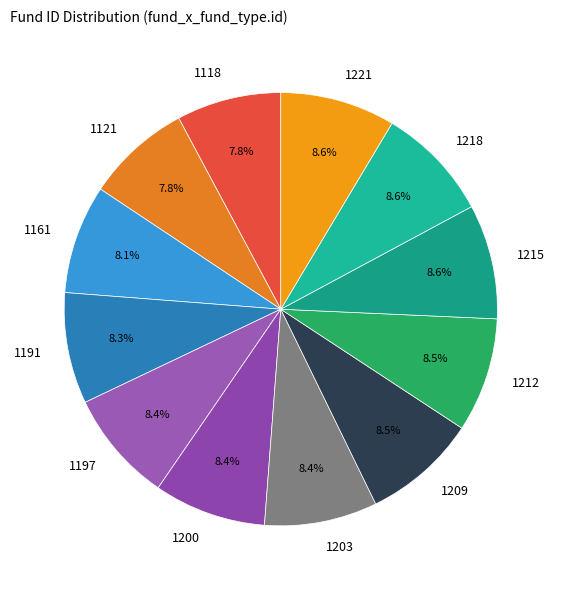

To the nearest percent, what portion does 1203 represent?

8%